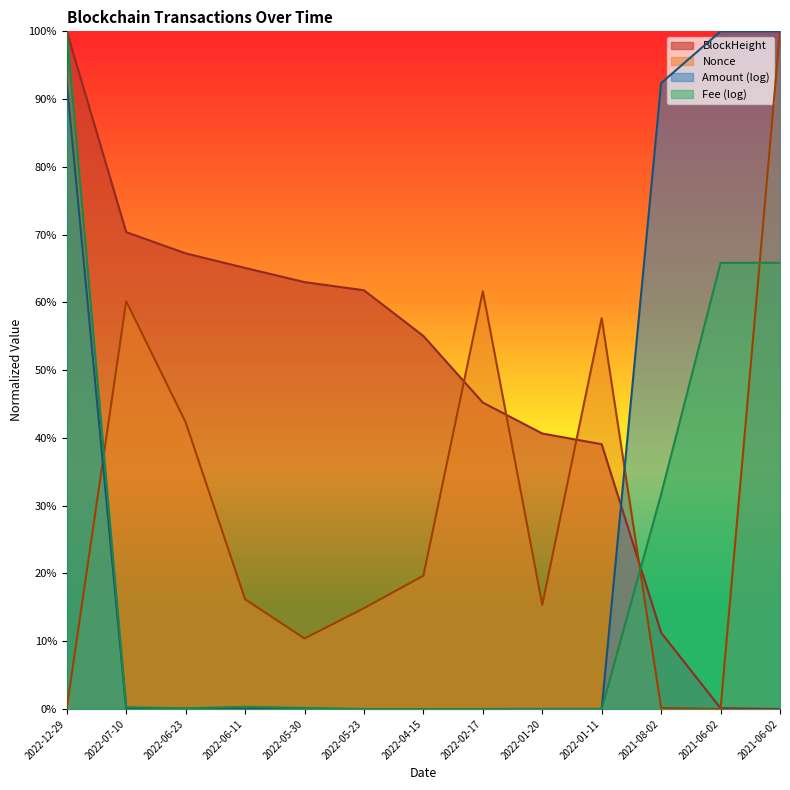

The BlockHeight series shows 0.8 at 2022-05-23. True or false?

False